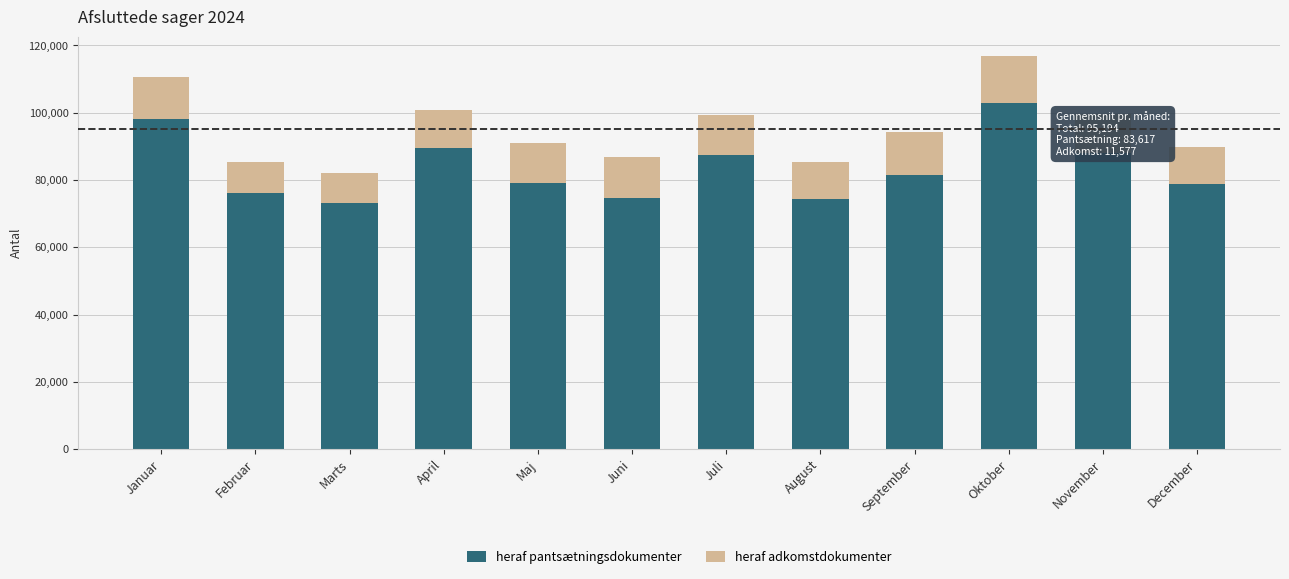

True or false: heraf pantsætningsdokumenter has a value of 76098 at Februar.

True